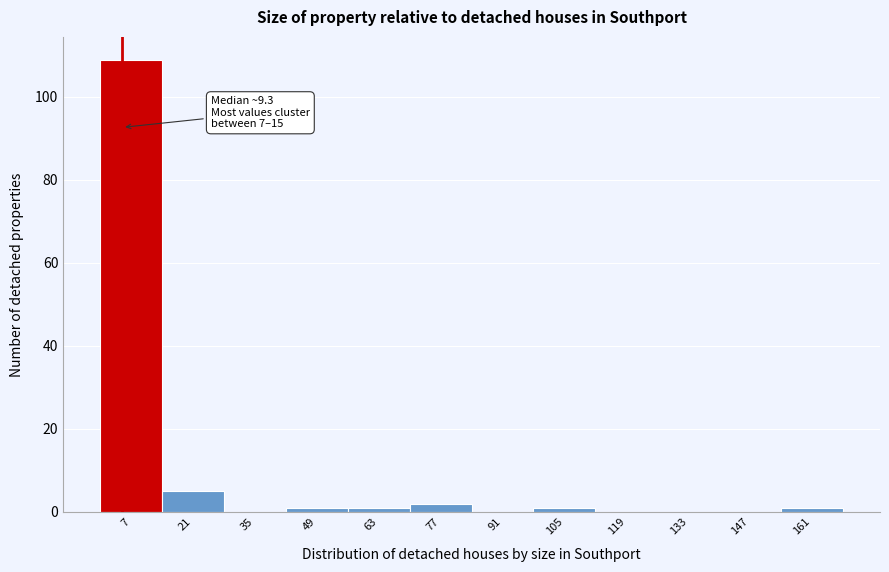

Reading right to left, extract all data points from this chart.

161=1	147=0	133=0	119=0	105=1	91=0	77=2	63=1	49=1	35=0	21=5	7=109